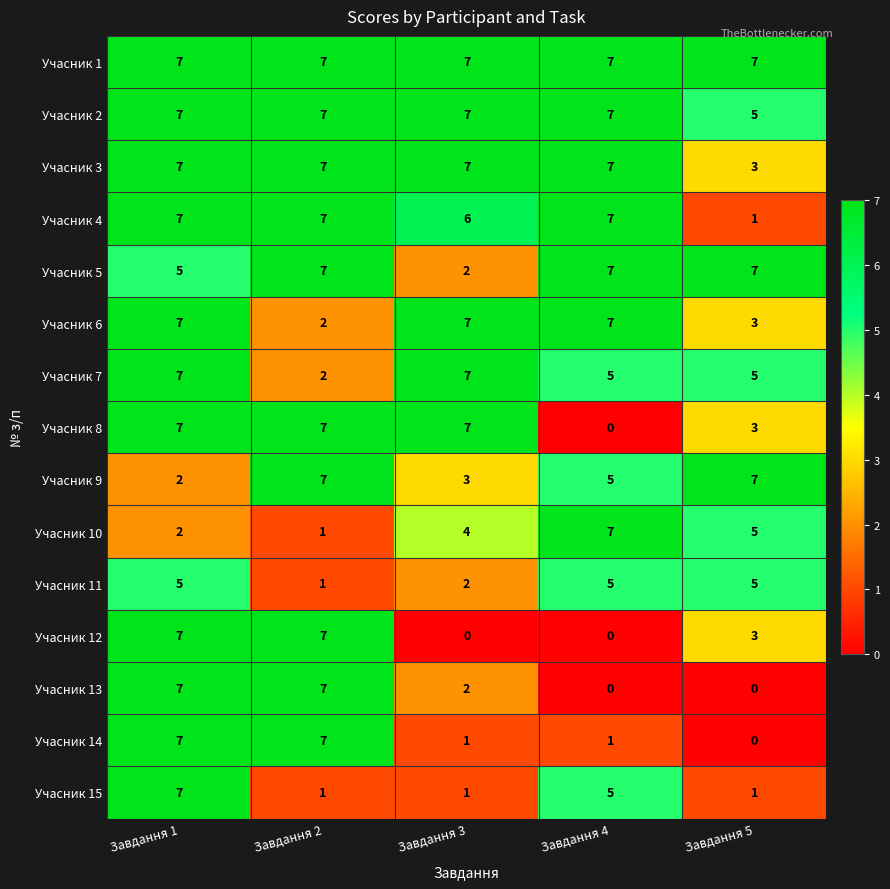

What is the difference between the highest and lowest values at Завдання 2?

6